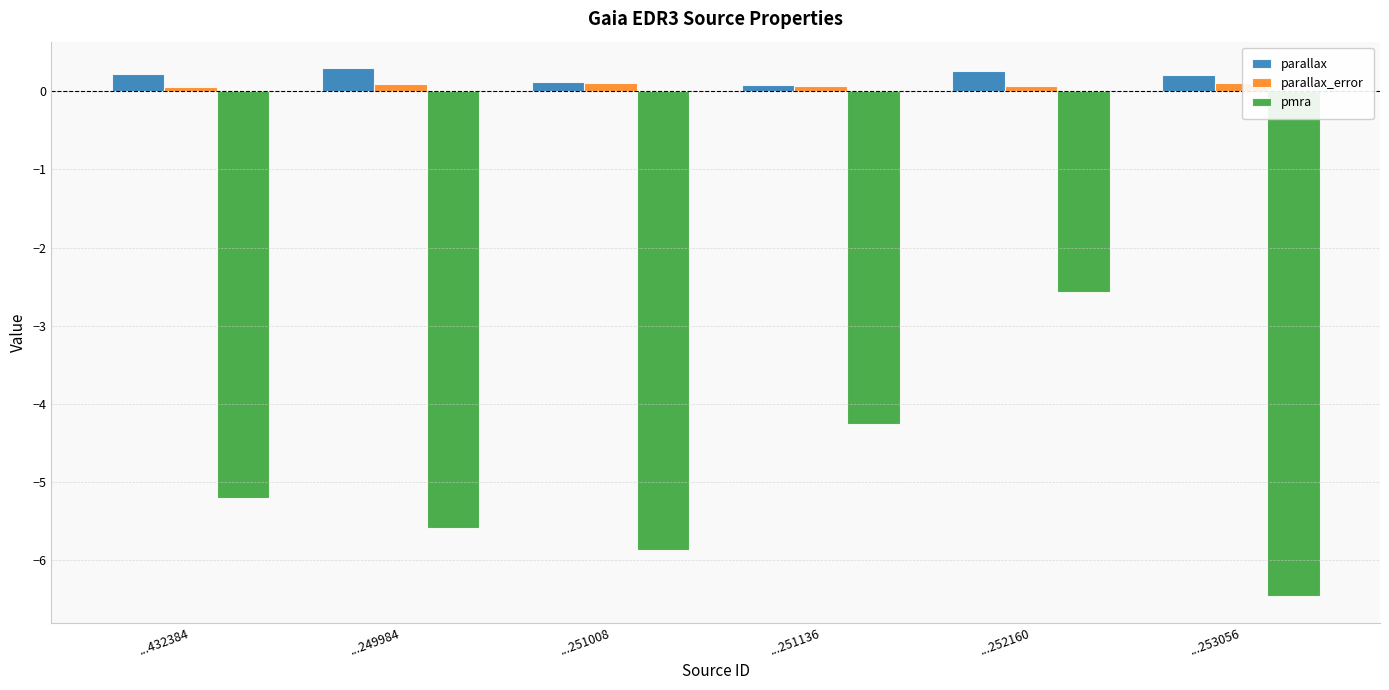

At which label does pmra reach its minimum?

...253056